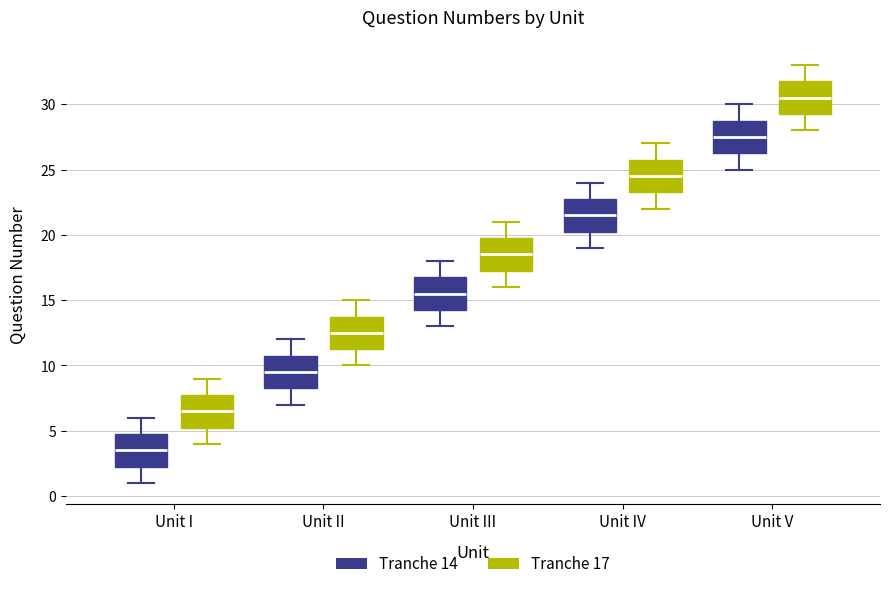

Which box's median line is the highest?

Unit V (Tranche 17)